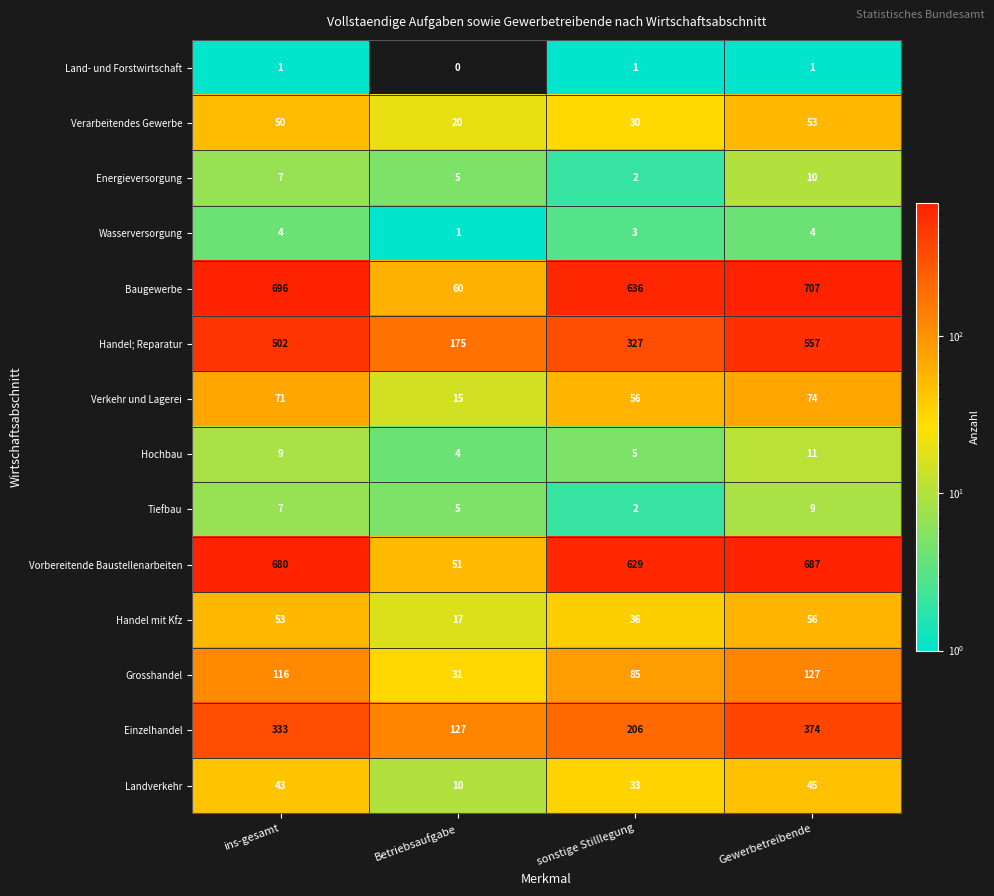

At which category is the sum across all series the highest?

Gewerbetreibende